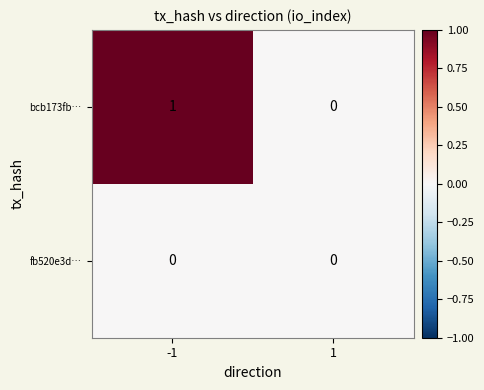

Between -1 and 1, which series saw the biggest shift?

bcb173fb…